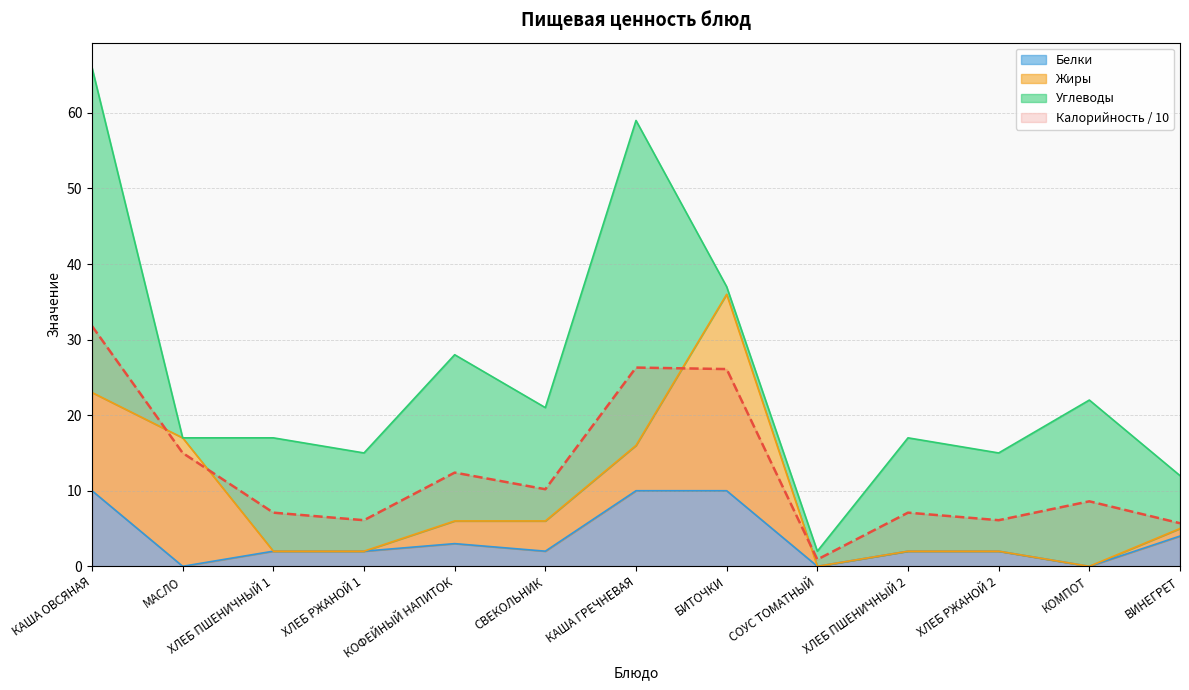

Which category has the highest value across all series?

КАША ОВСЯНАЯ